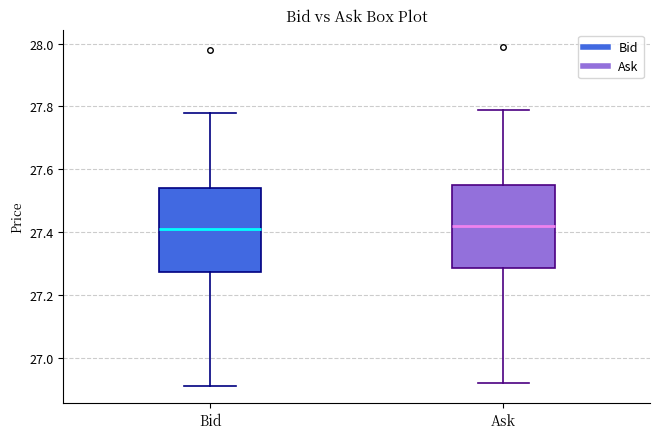

Reading left to right, read every box against the y-axis: the position of its median line, the range the box covers, and the ends of its whiskers. The values are not printed on the chart, so give them approximately, as read against the axis.

Bid: median 27.42, box 27.28 to 27.54, whiskers 26.92 to 27.78
Ask: median 27.42, box 27.28 to 27.56, whiskers 26.92 to 27.80